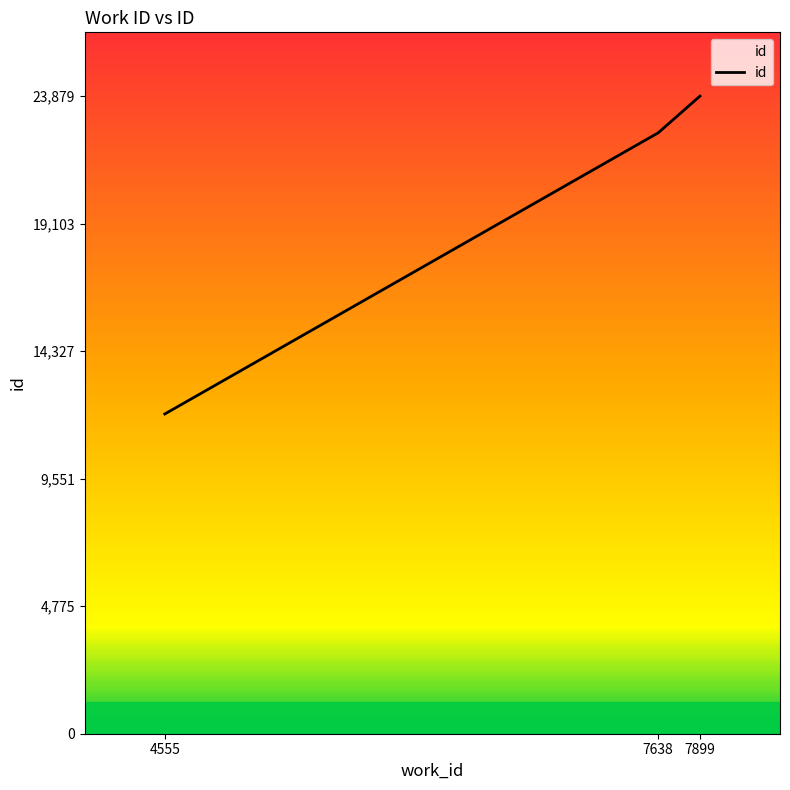

What is the difference between the values at 7638 and 7899?

1375